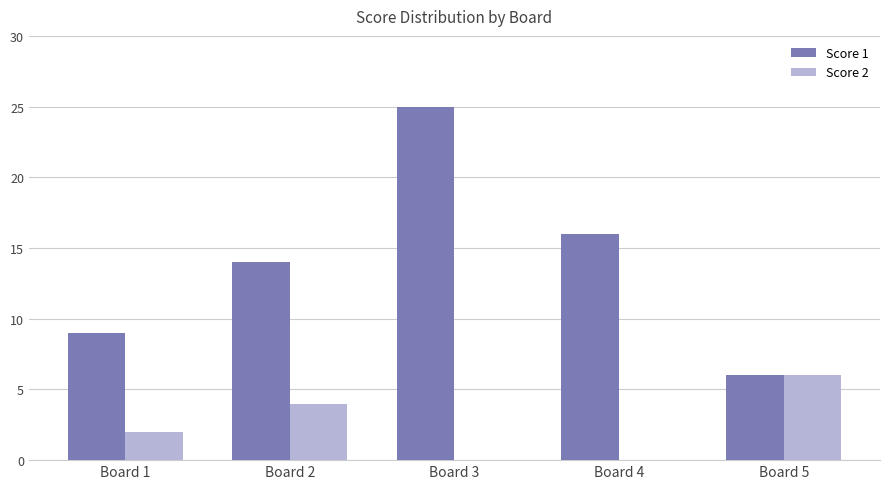

Which series has the largest total across all categories?

Score 1